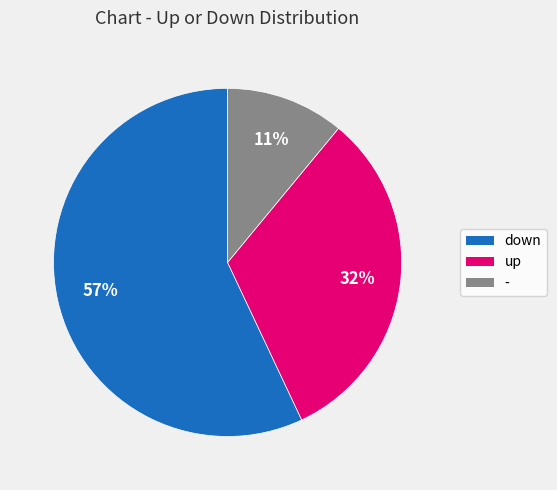

The down slice represents 50% of the pie. True or false?

False